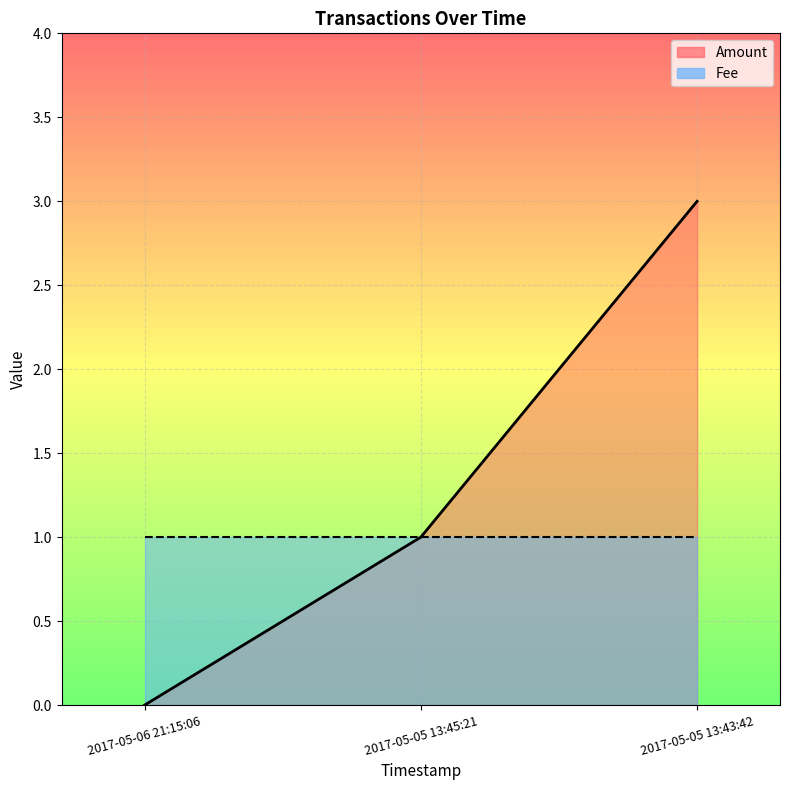

List the labels in order of value, largest first.

2017-05-05 13:43:42, 2017-05-05 13:45:21, 2017-05-06 21:15:06